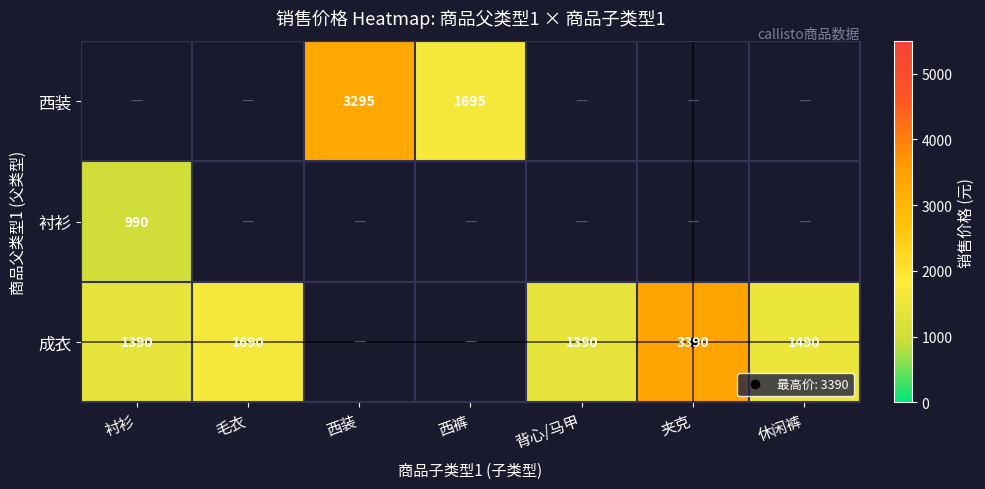

Is it true that 西装 equals 2625.1 at 西裤?

False